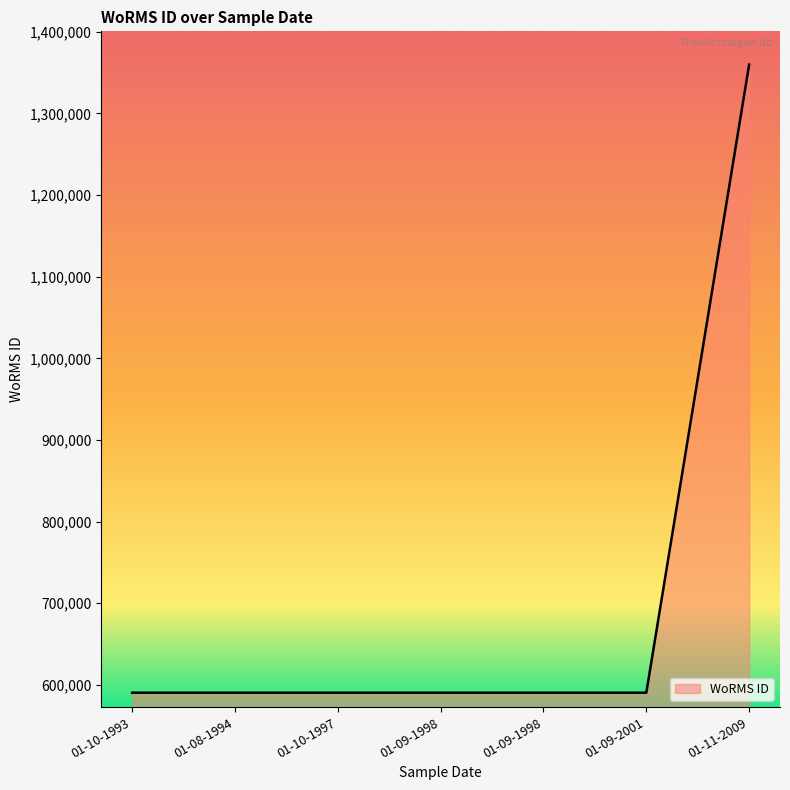

What is the difference between the maximum and minimum values?

769334